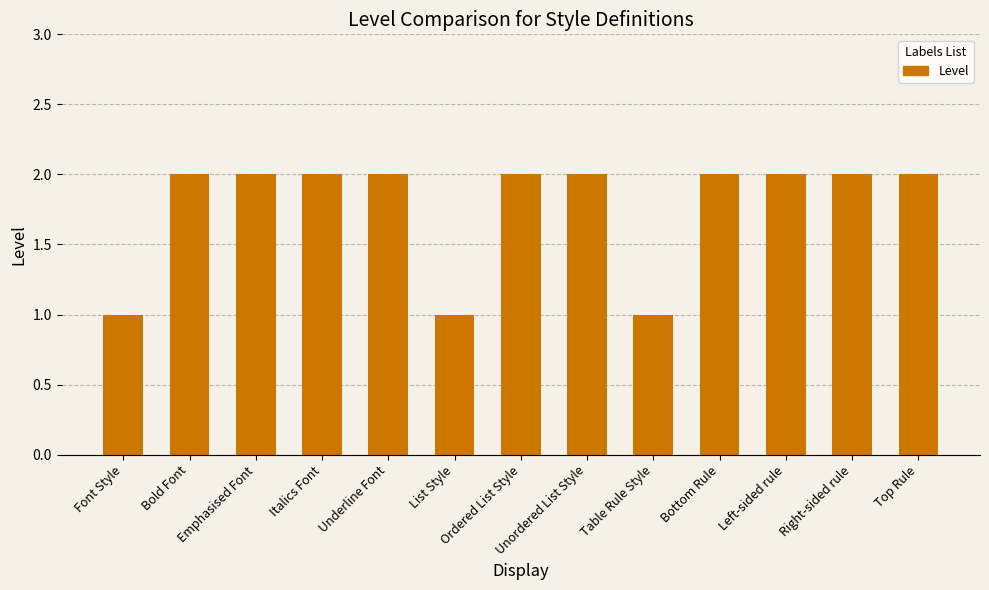

What is the label of the 1st bar from the left?

Font Style